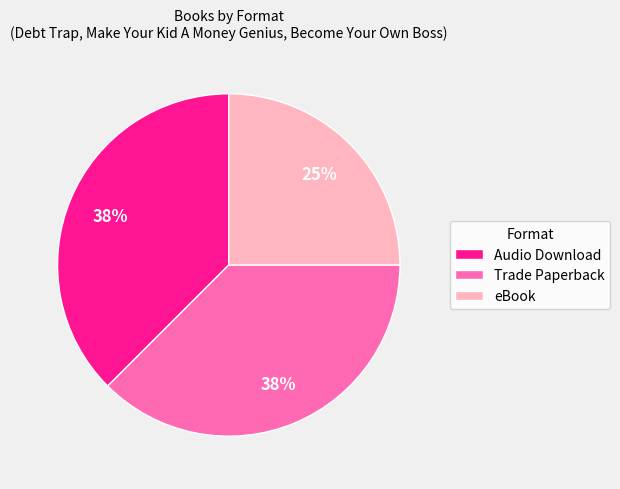

Which slice is the smallest?

eBook